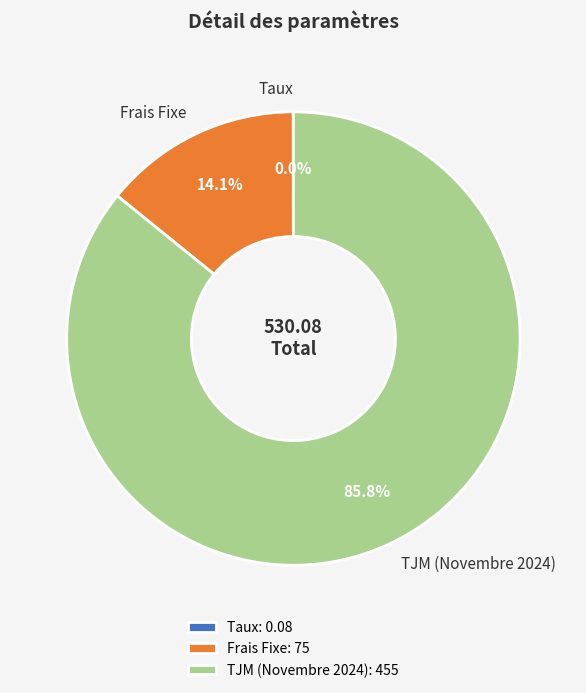

What is the total percentage of Frais Fixe and TJM (Novembre 2024)?

100.0%